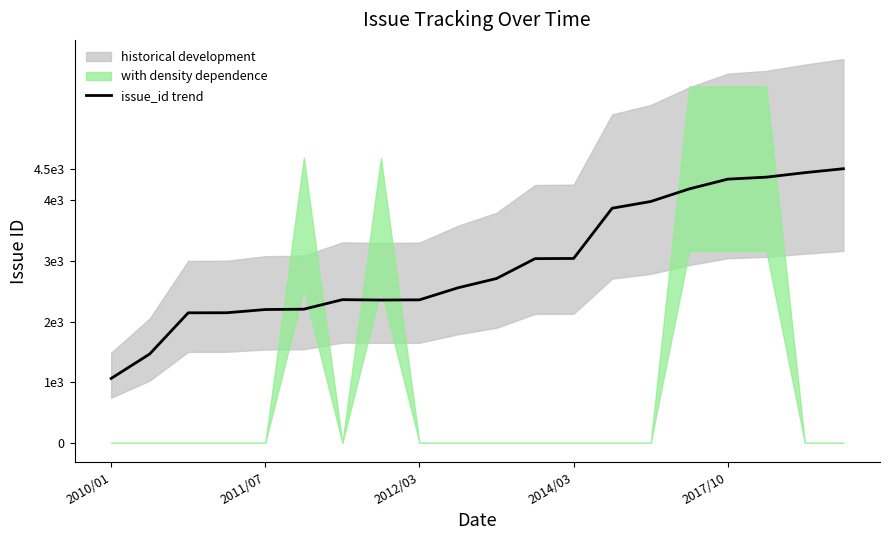

What is the difference between the second highest and second lowest values?

2993